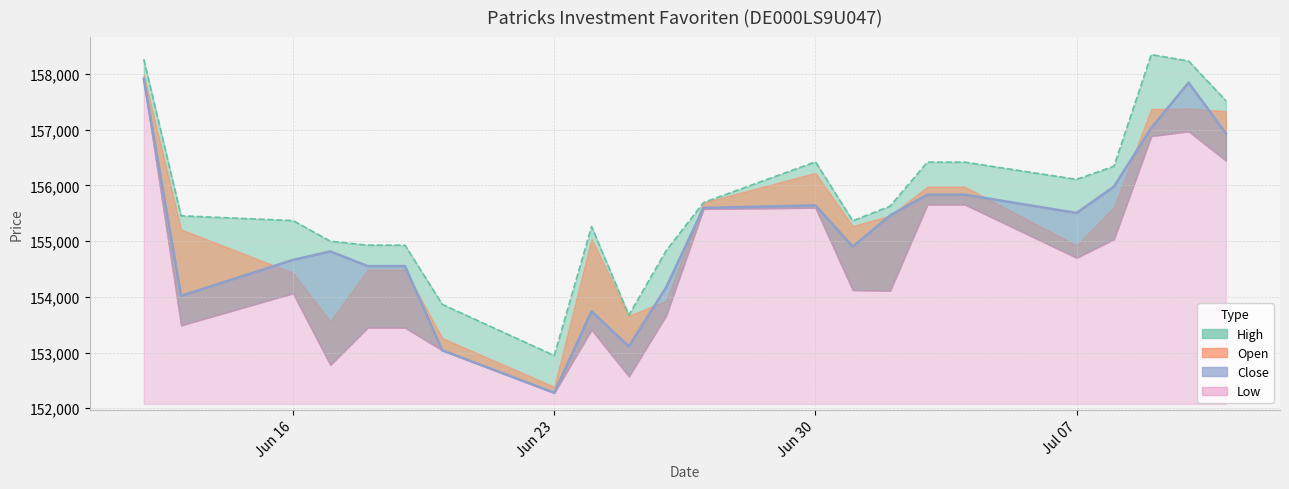

The value of Close at 10.07.2025 is 82212. True or false?

False